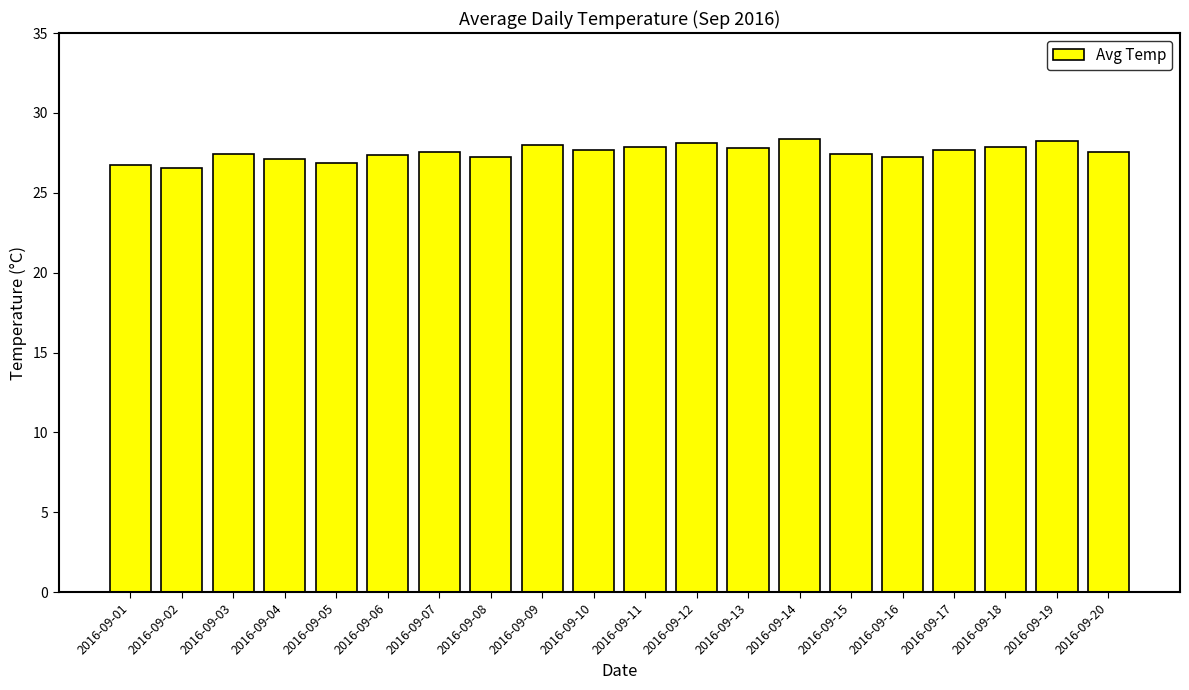

Are the bars horizontal?

No